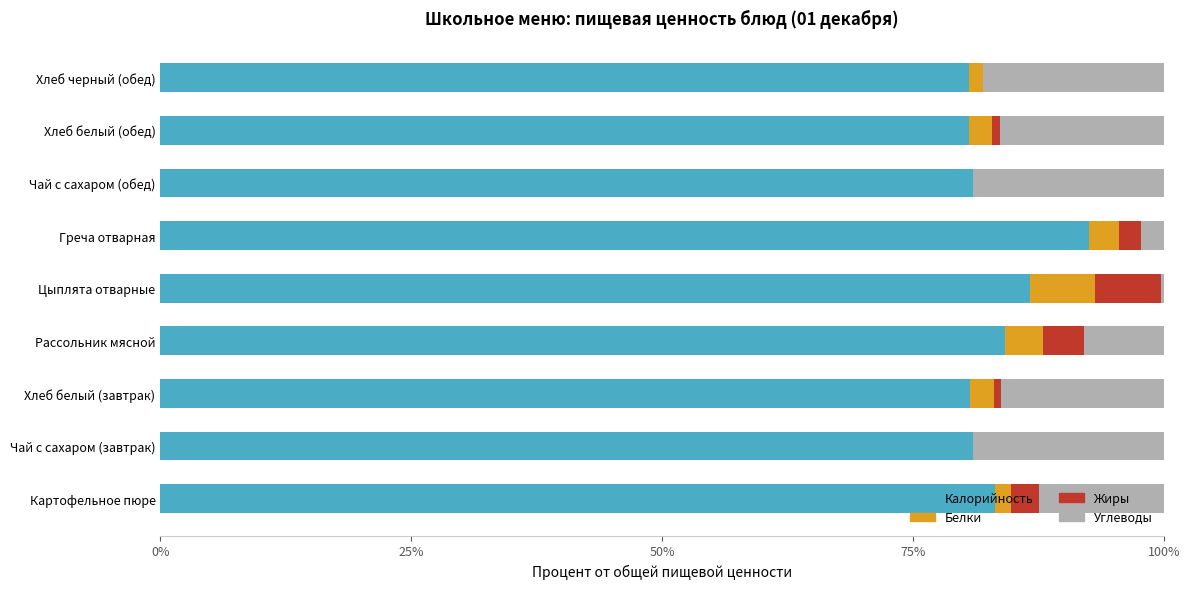

The value of Калорийность at Чай с сахаром (обед) is 30.8. True or false?

False